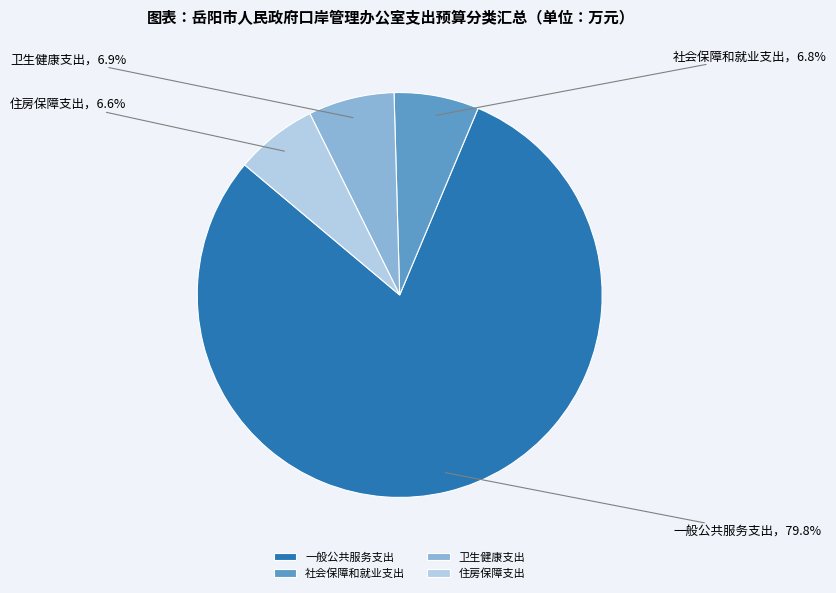

To the nearest percent, what is the average slice percentage?

25%